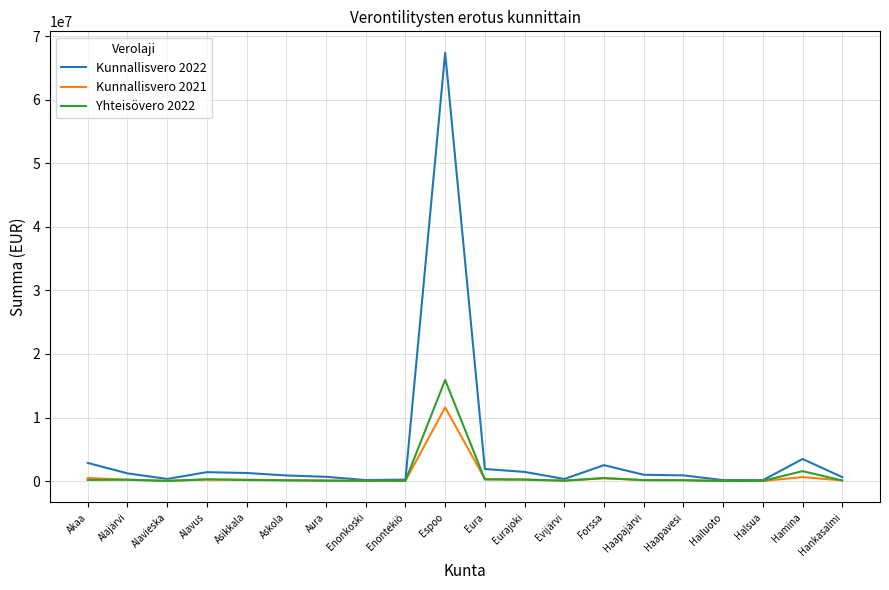

What is the maximum value shown in the chart?

67383799.5